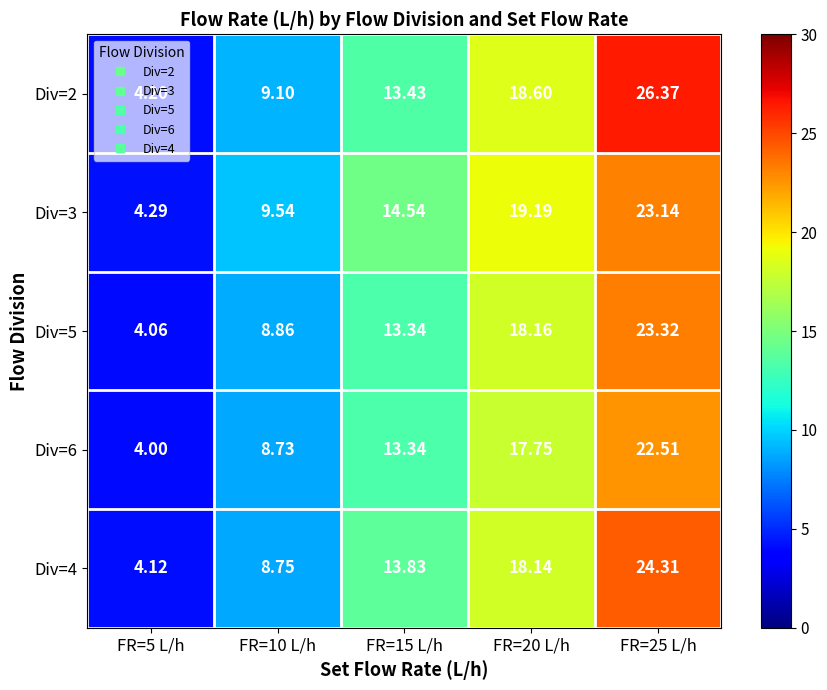

Is the value of Div=5 at FR=15 L/h greater than the value of Div=6 at FR=20 L/h?

No